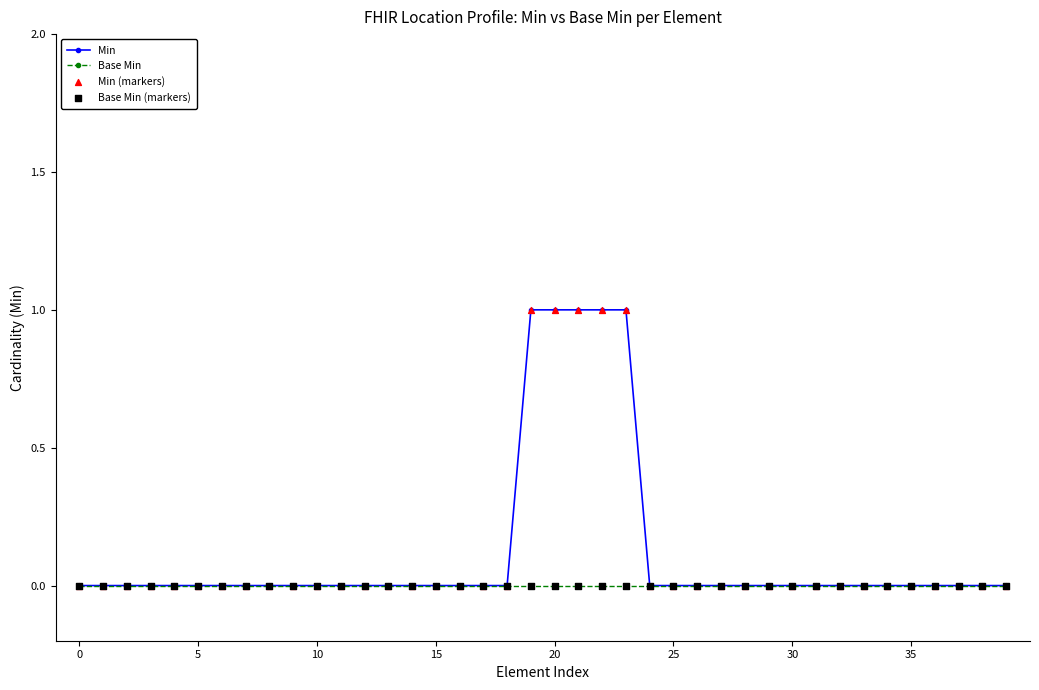

Which series has the largest total across all categories?

Min